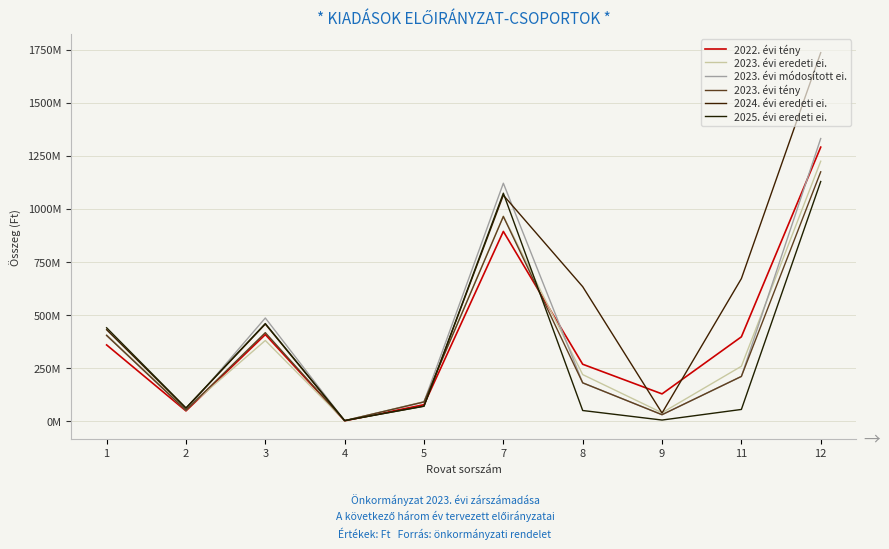

True or false: 2024. évi eredeti ei. has a value of 1736948059 at 12.

True